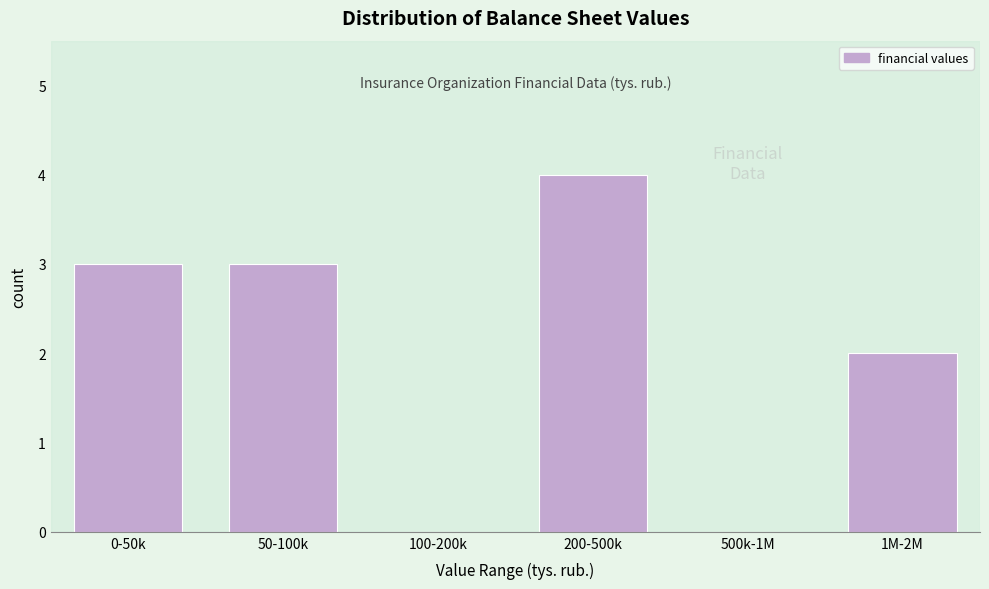

Reading right to left, list all the values displayed in this chart.

1M-2M=2	500k-1M=0	200-500k=4	100-200k=0	50-100k=3	0-50k=3